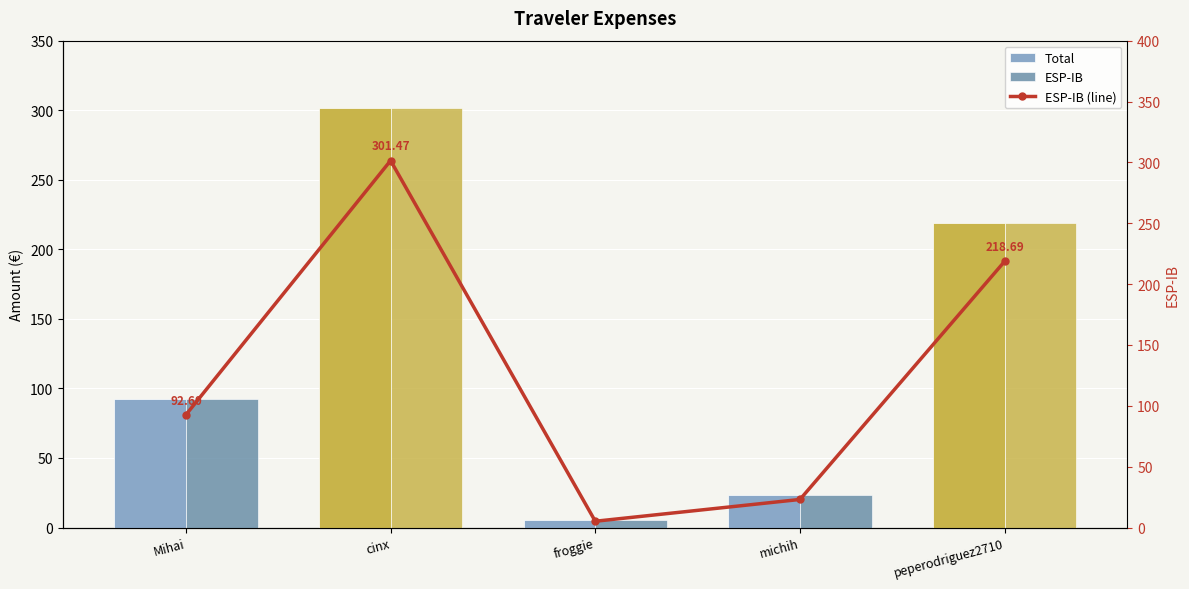

Is the value of Total at cinx greater than the value of ESP-IB (line) at froggie?

Yes